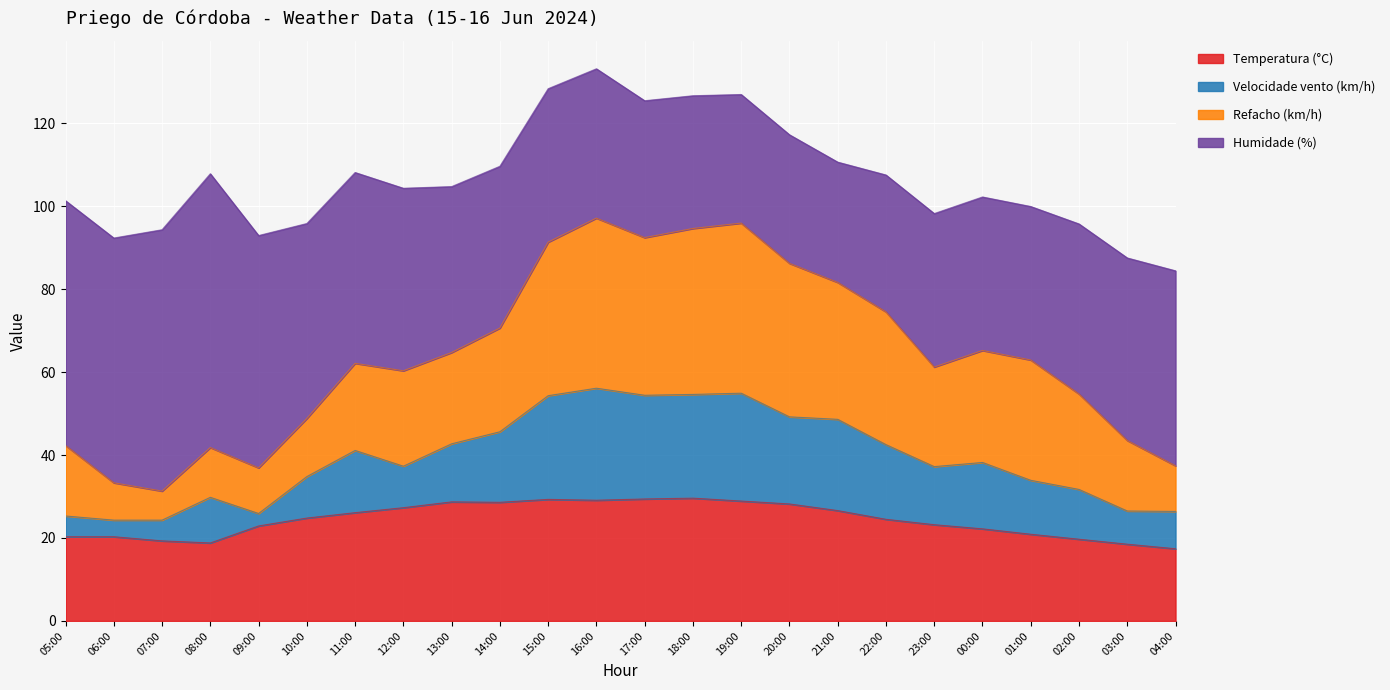

What is the total value across all series at 02:00?

95.7